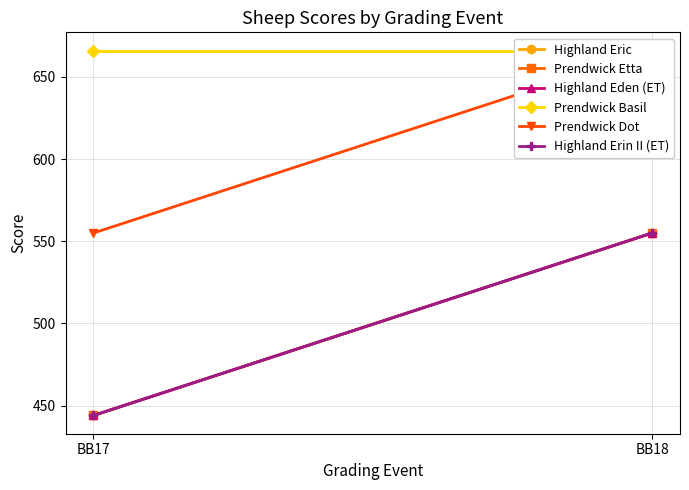

At BB17, list the series in order from smallest to largest.

Highland Eric, Prendwick Etta, Highland Eden (ET), Highland Erin II (ET), Prendwick Dot, Prendwick Basil